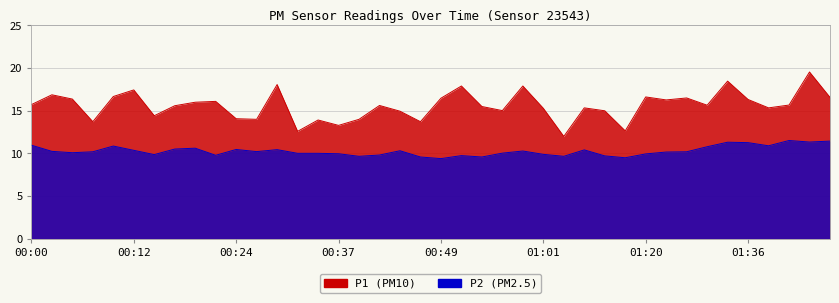

What is the minimum value for P2?

9.4